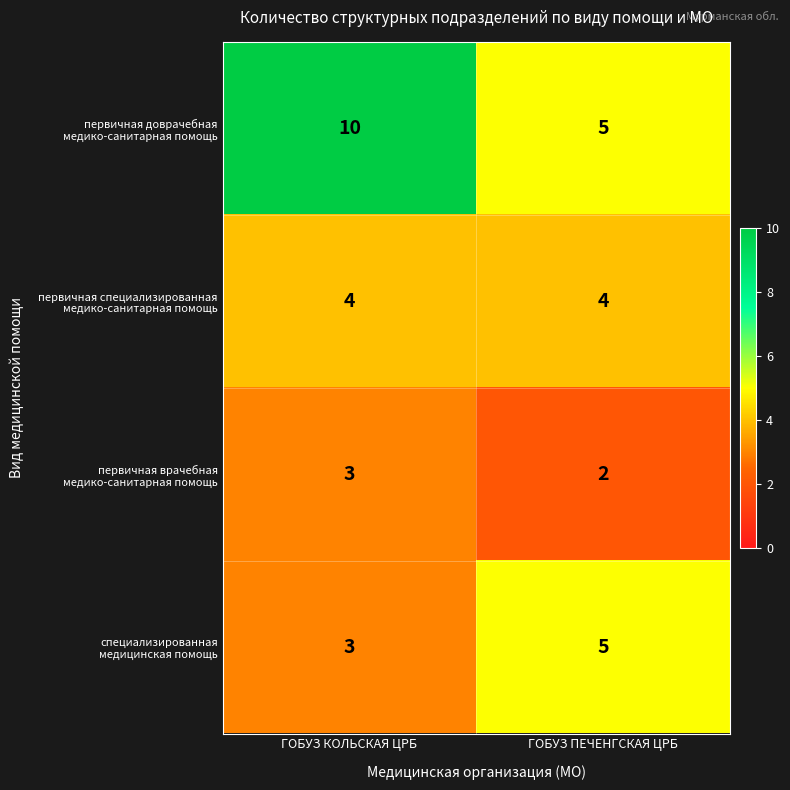

What is the greatest value displayed?

10